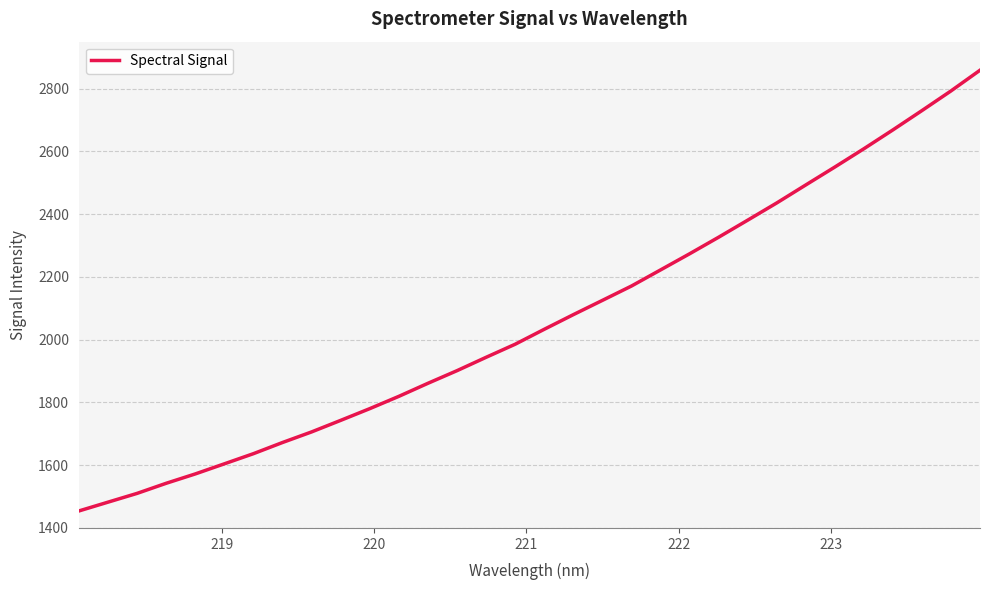

What is the difference between the maximum and minimum values?

1404.9